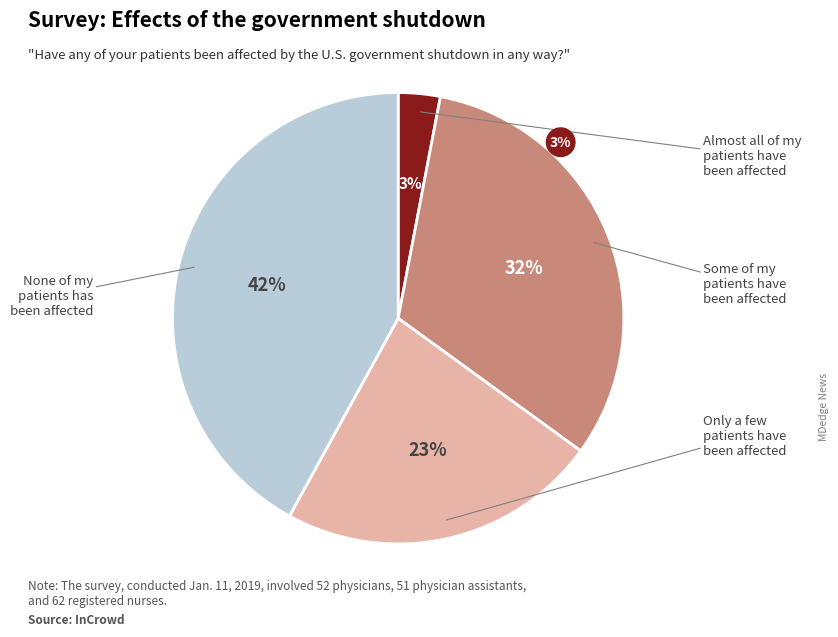

Is there a majority slice in this chart?

No